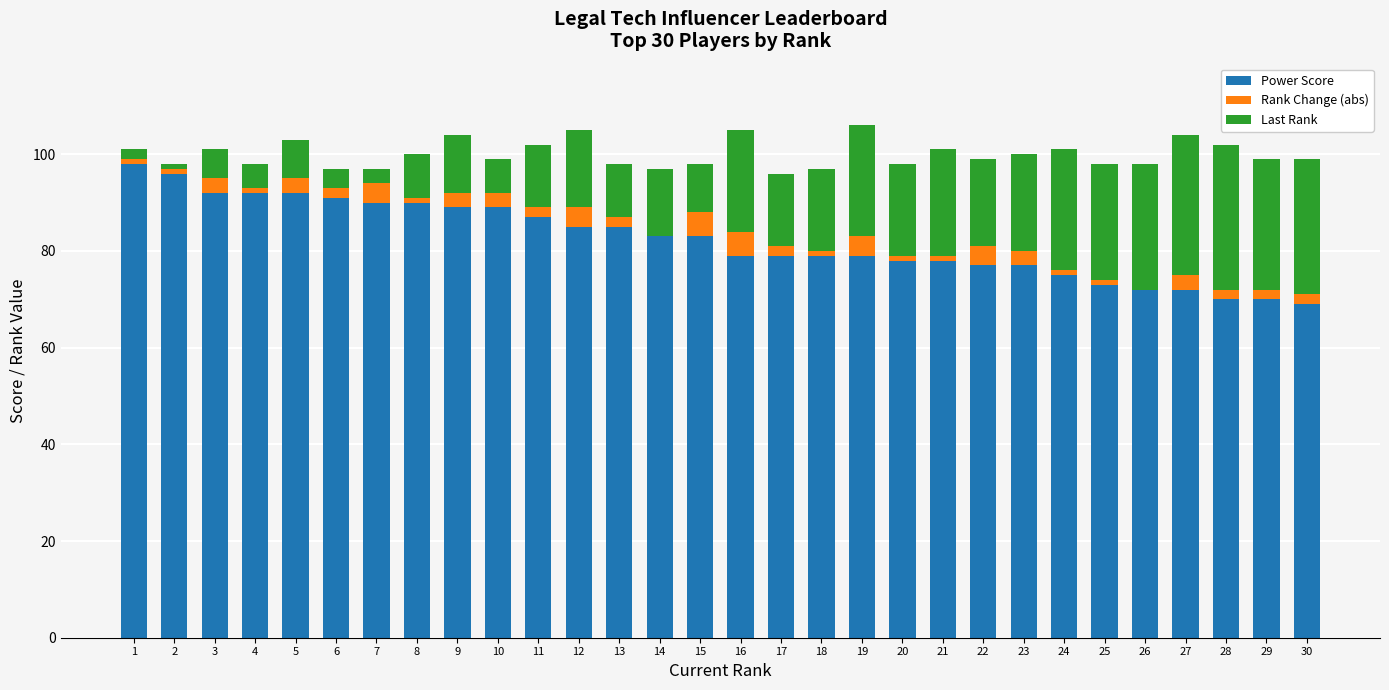

What is the sum of all Power Score values?

2469